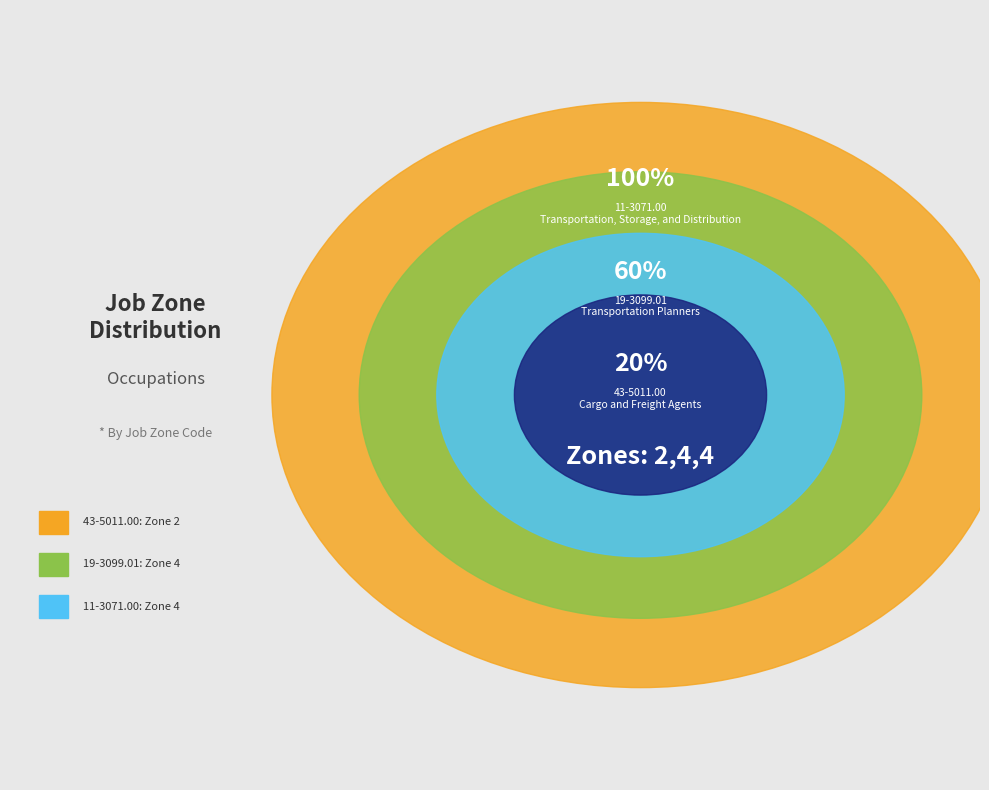

To the nearest percent, what percentage of the pie is 19-3099.01?

40%